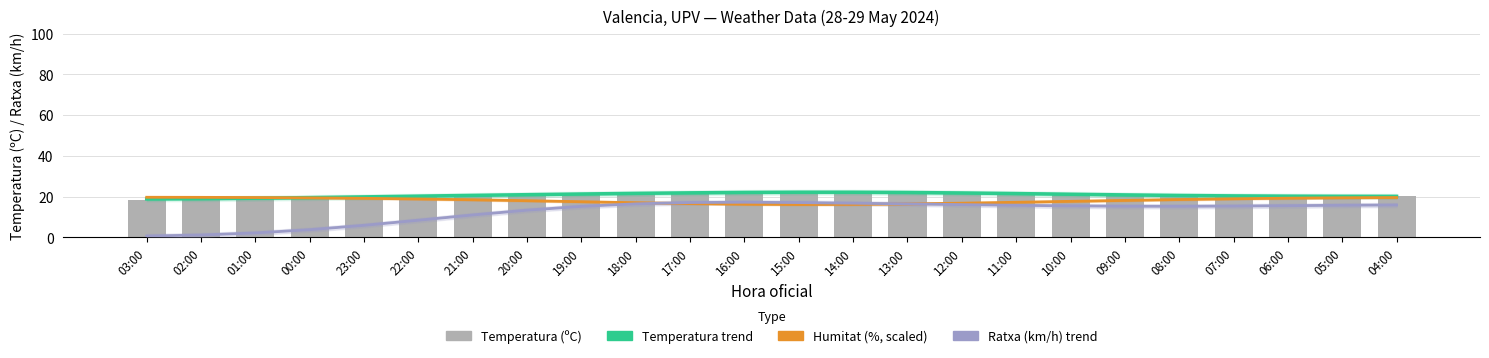

Which has a higher value, 05:00 or 15:00?

15:00